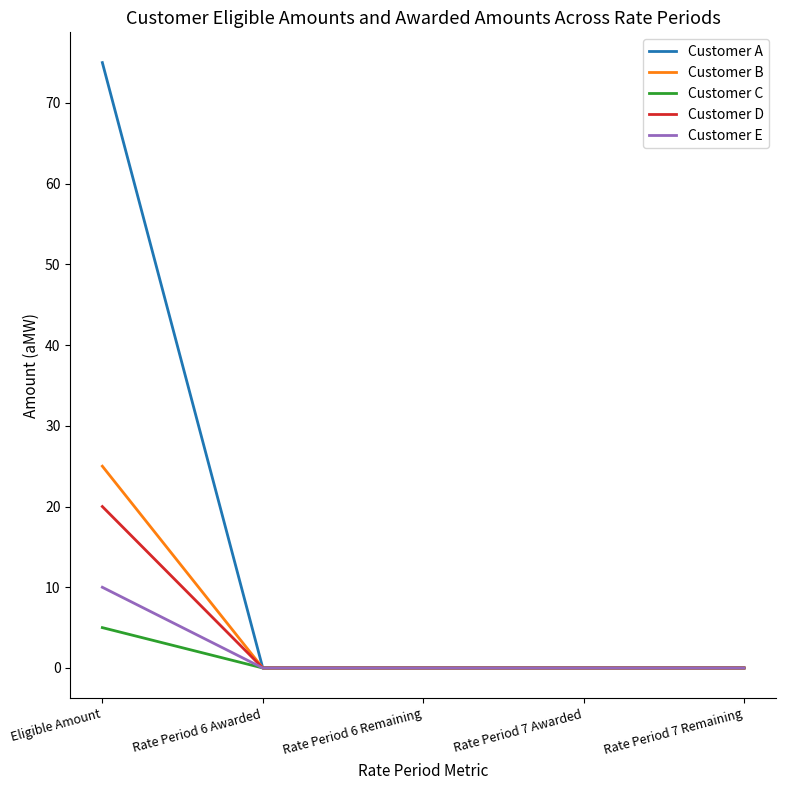

Rank the series by their maximum value, from lowest to highest.

Customer C, Customer E, Customer D, Customer B, Customer A